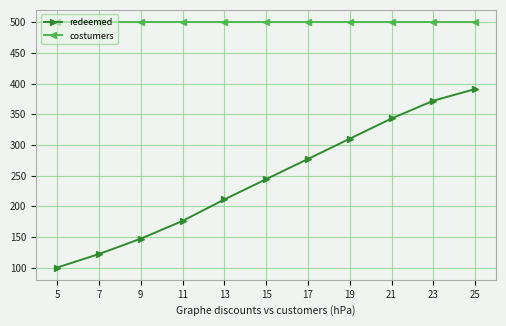

What is the sum of all redeemed values?

2693